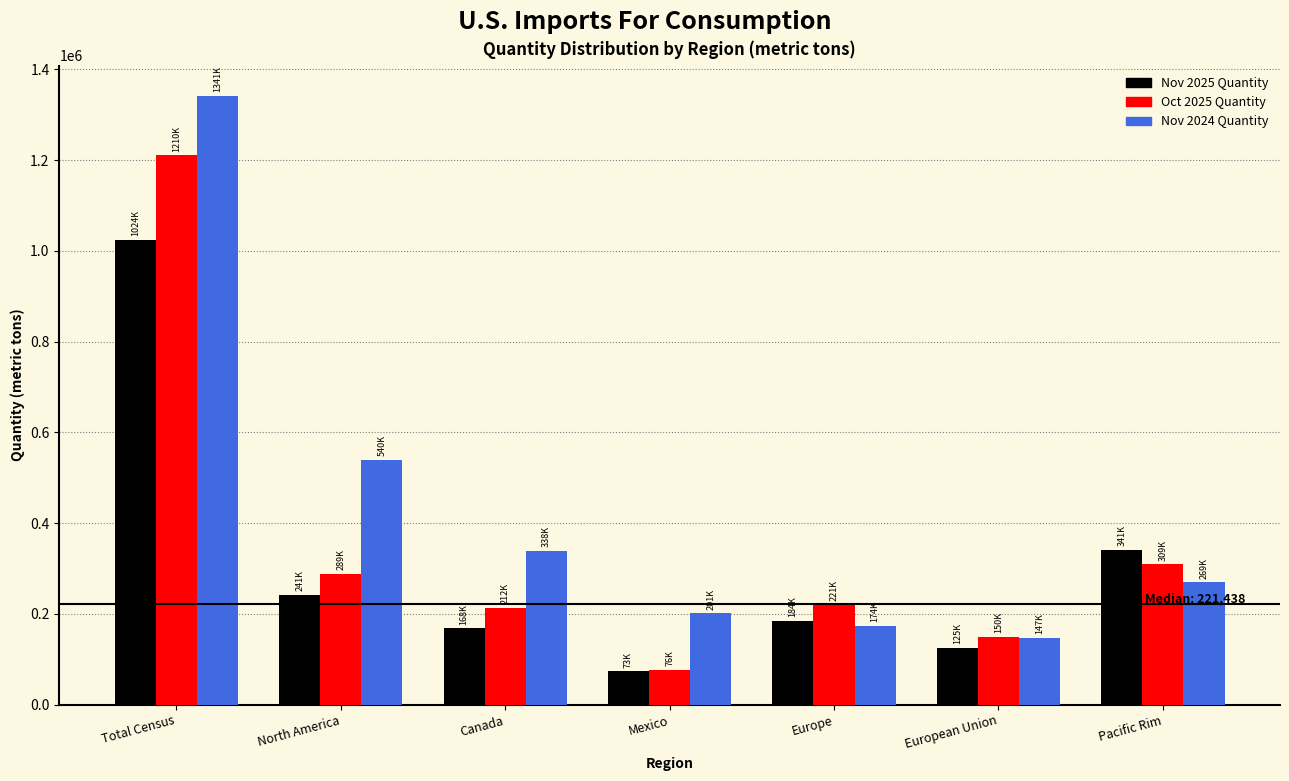

Reading right to left, list all the values displayed in this chart.

Nov 2025 Quantity: 341397	125839	184385	73671	168249	241920	1024757
Oct 2025 Quantity: 309136	150049	221438	76139	212868	289007	1210917
Nov 2024 Quantity: 269382	147966	174447	201494	338612	540106	1341214